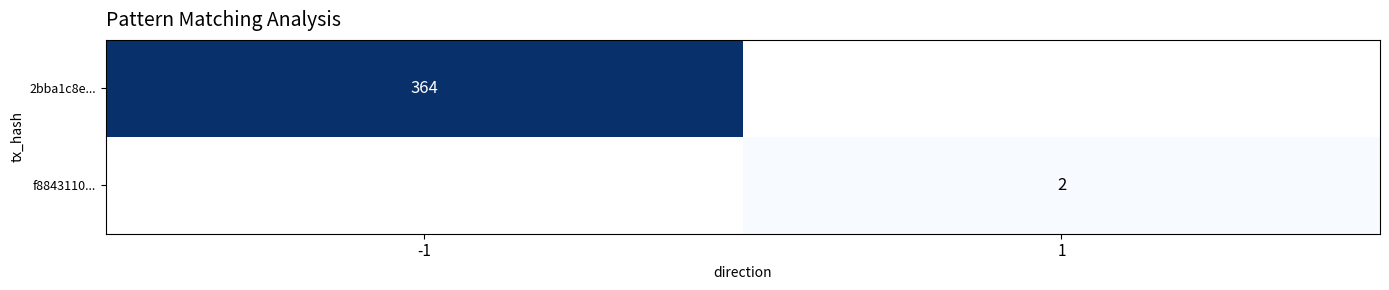

Is it true that 2bba1c8e... equals 364 at -1?

True